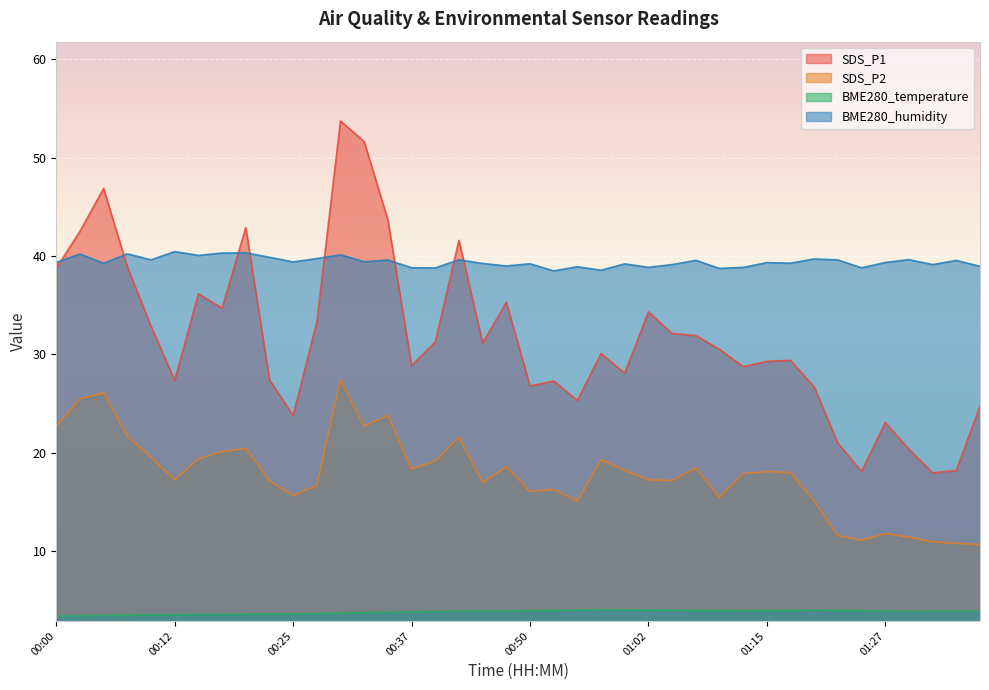

How many values in the SDS_P1 series exceed 30?

21